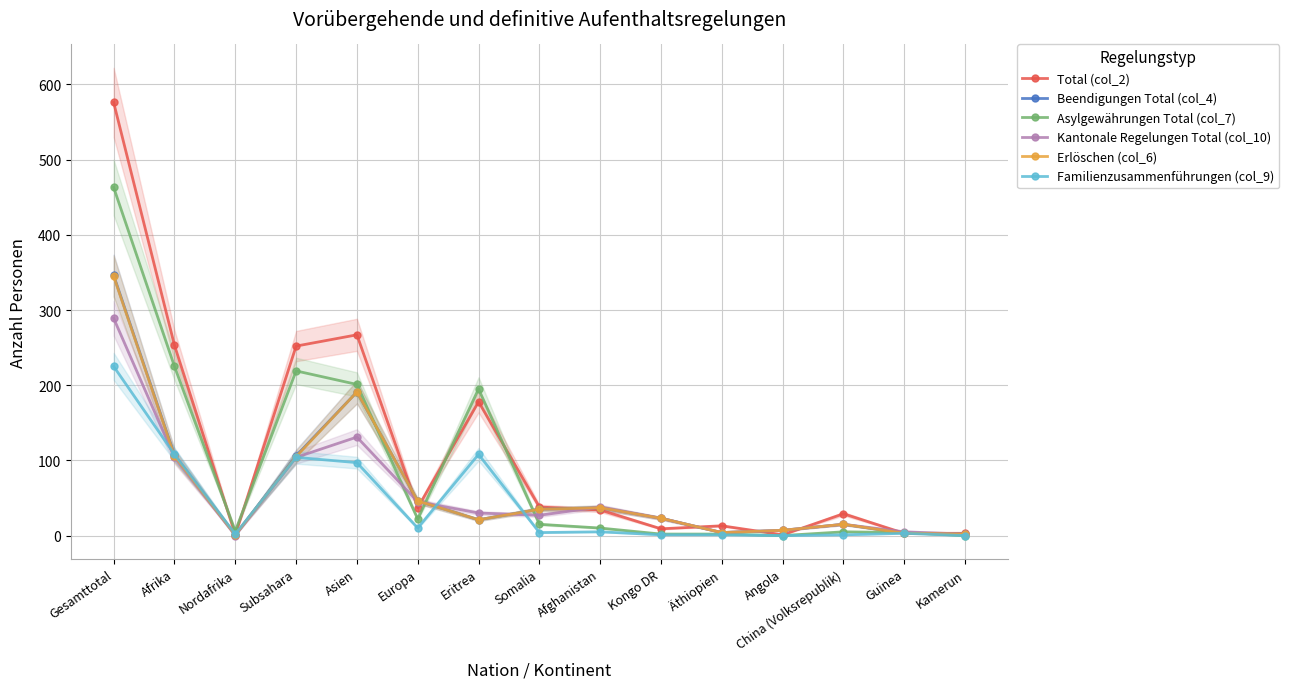

Is it true that Asylgewährungen Total (col_7) equals 0 at Angola?

True